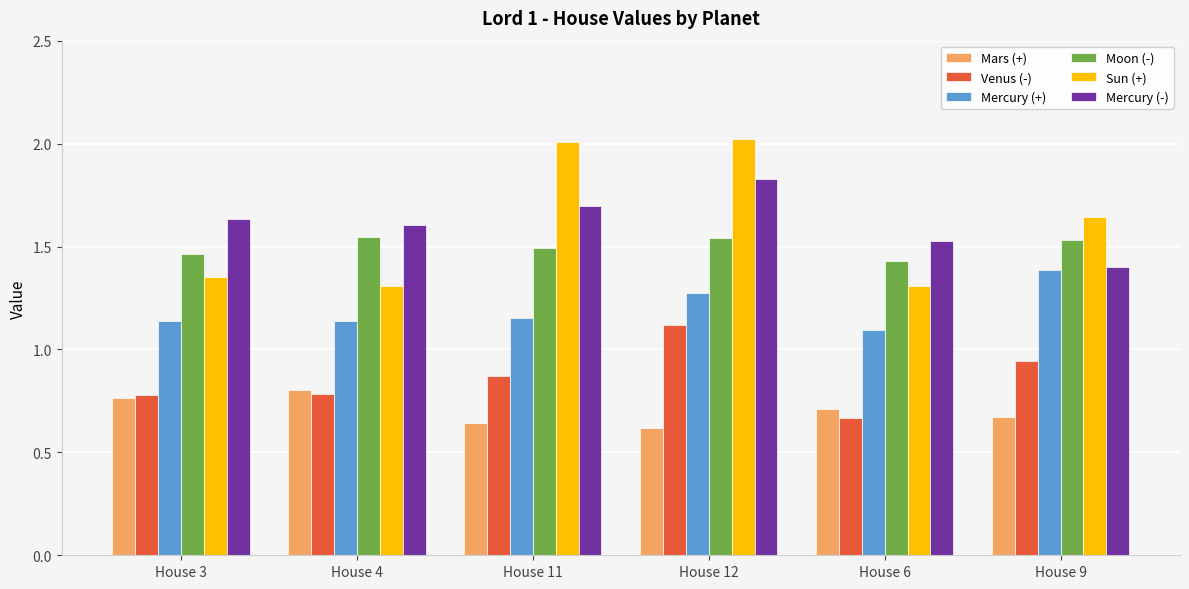

Is the value of Mercury (-) at House 6 greater than the value of Mercury (+) at House 6?

Yes